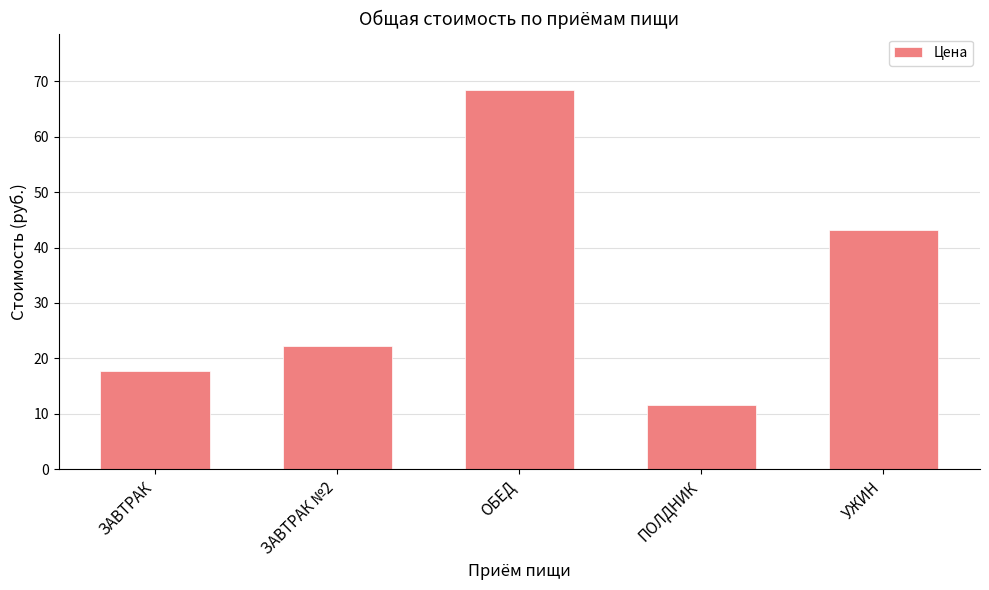

At which category does the chart reach its minimum across all series?

ПОЛДНИК